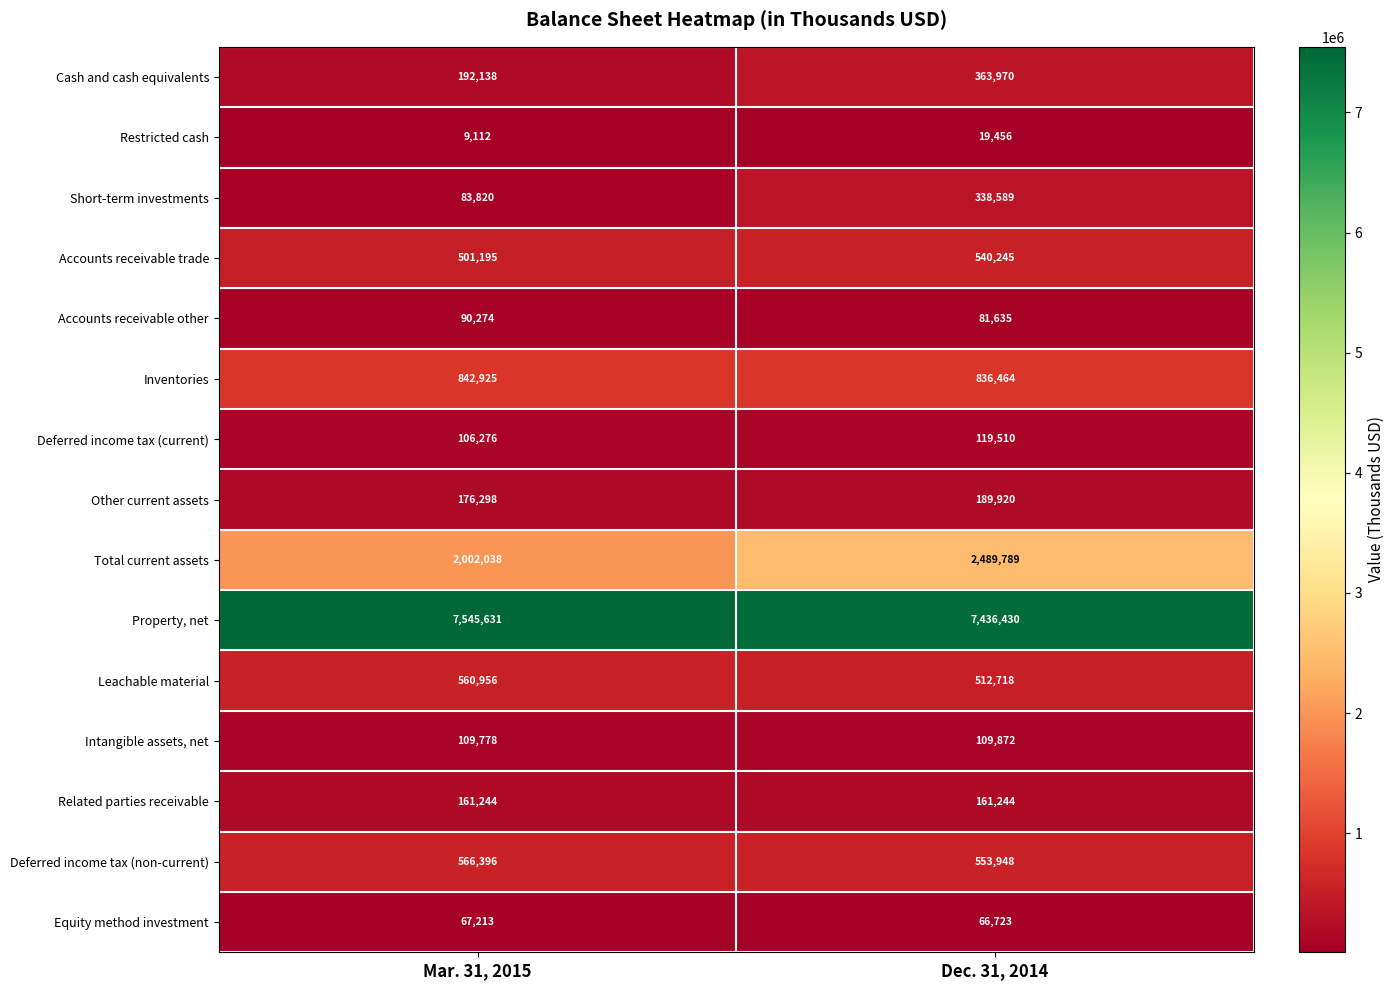

Reading left to right, extract all data points from this chart.

Cash and cash equivalents: 192138	363970
Restricted cash: 9112	19456
Short-term investments: 83820	338589
Accounts receivable trade: 501195	540245
Accounts receivable other: 90274	81635
Inventories: 842925	836464
Deferred income tax (current): 106276	119510
Other current assets: 176298	189920
Total current assets: 2002038	2489789
Property, net: 7545631	7436430
Leachable material: 560956	512718
Intangible assets, net: 109778	109872
Related parties receivable: 161244	161244
Deferred income tax (non-current): 566396	553948
Equity method investment: 67213	66723